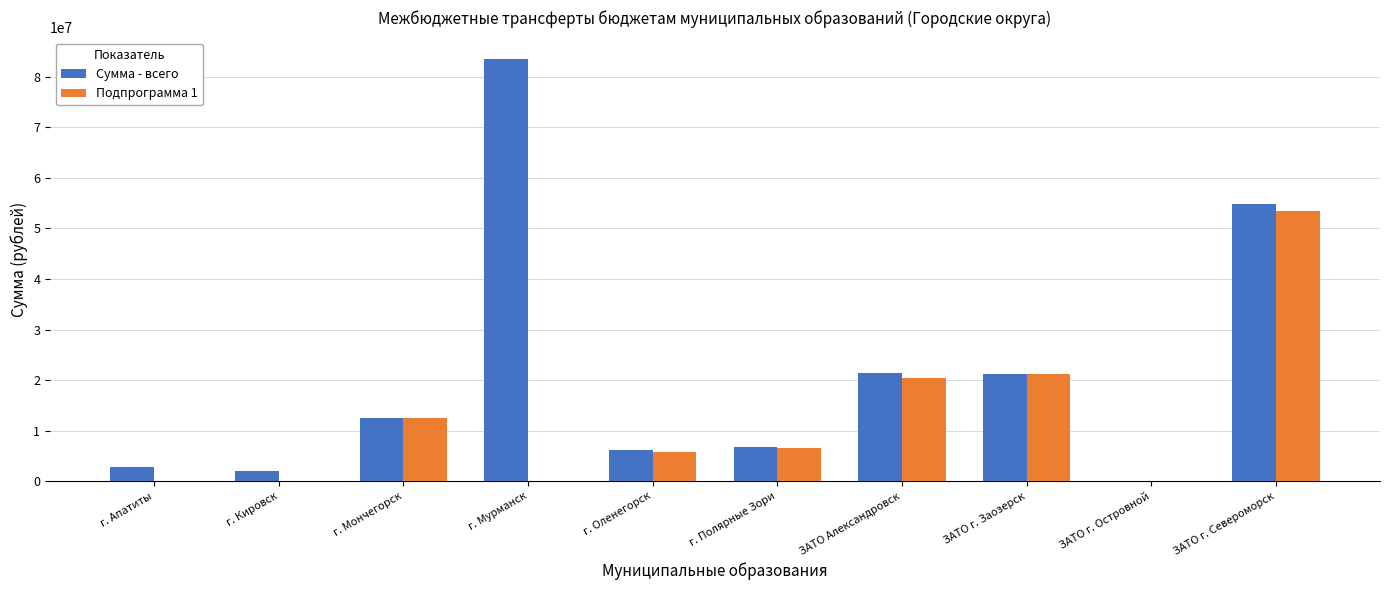

Is it true that Подпрограмма 1 equals -32162298.6 at г. Кировск?

False